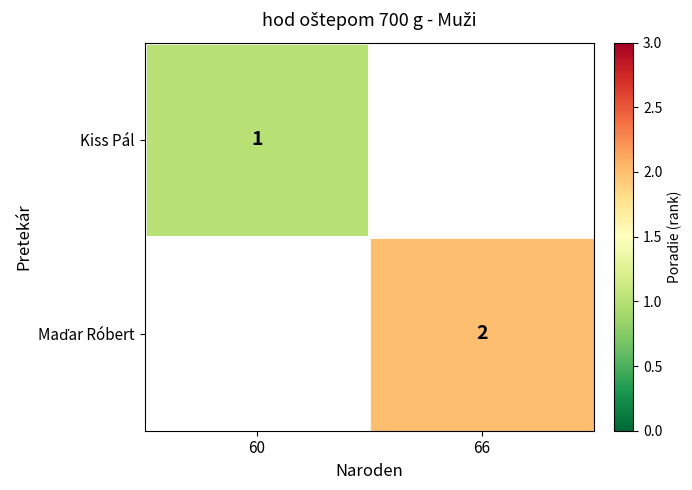

True or false: Kiss Pál has a value of 1 at 60.

True